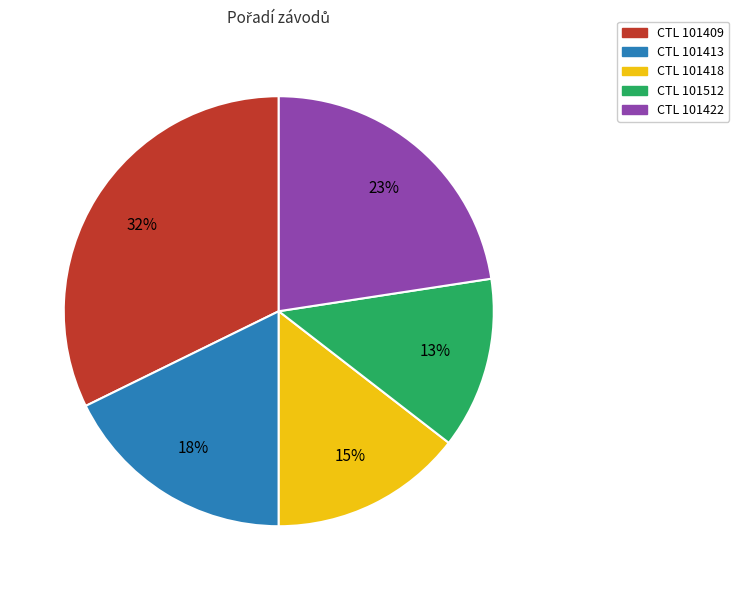

Is there any slice that represents more than half of the pie?

No